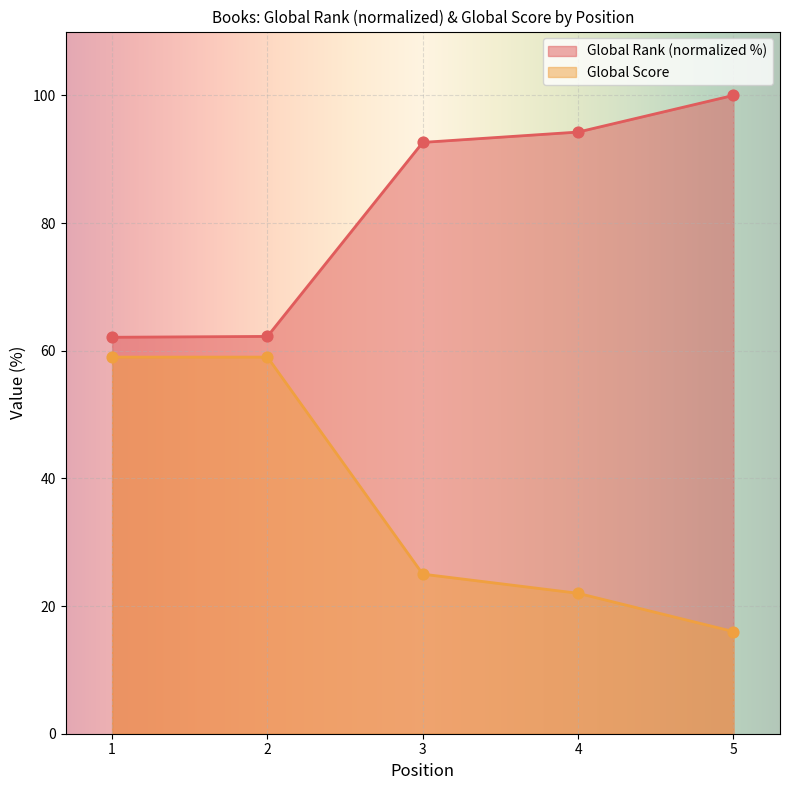

What are all the series names shown in the legend?

Global Rank (normalized %), Global Score